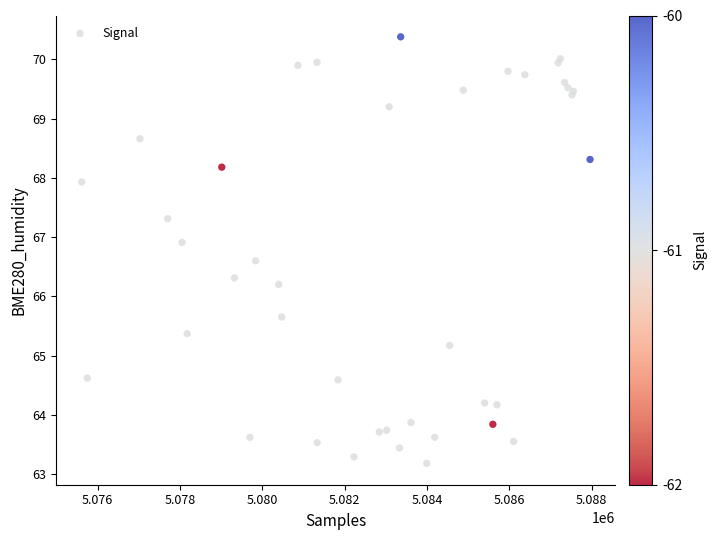

What Y value in the scatter plot is closest to 66?

66.2